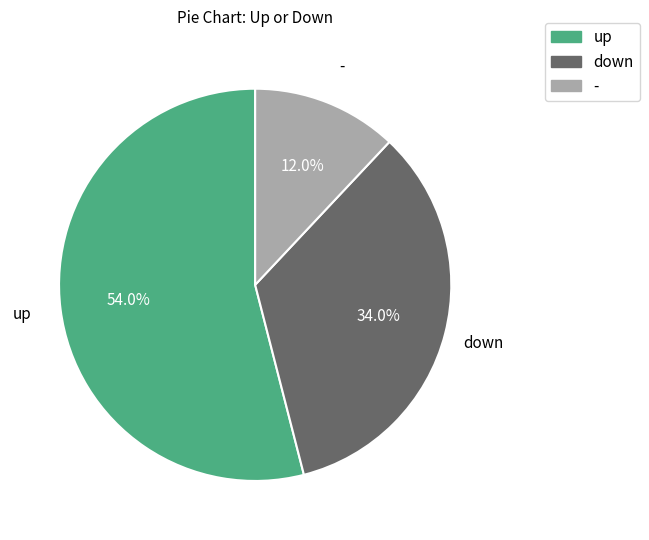

Rank the categories by value from lowest to highest.

-, down, up